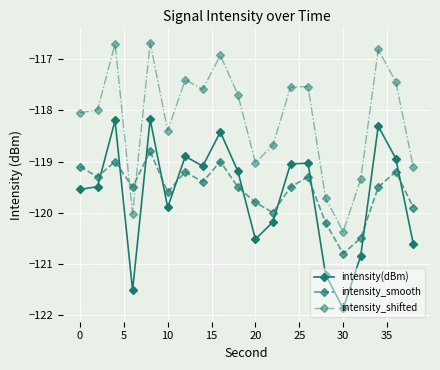

What are all the series names shown in the legend?

intensity(dBm), intensity_smooth, intensity_shifted